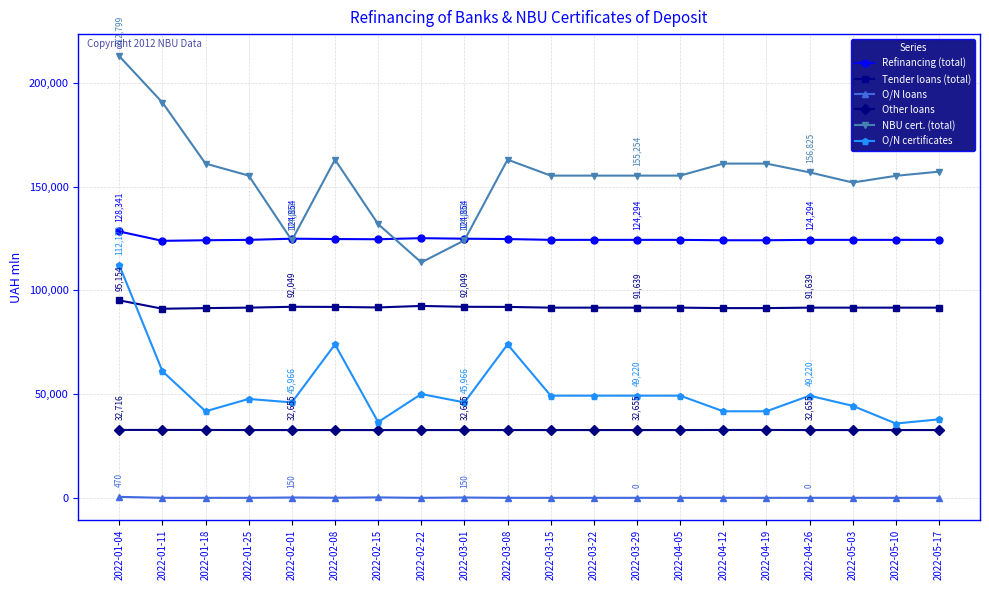

Is it true that O/N certificates equals 41691.0 at 2022-04-12?

True